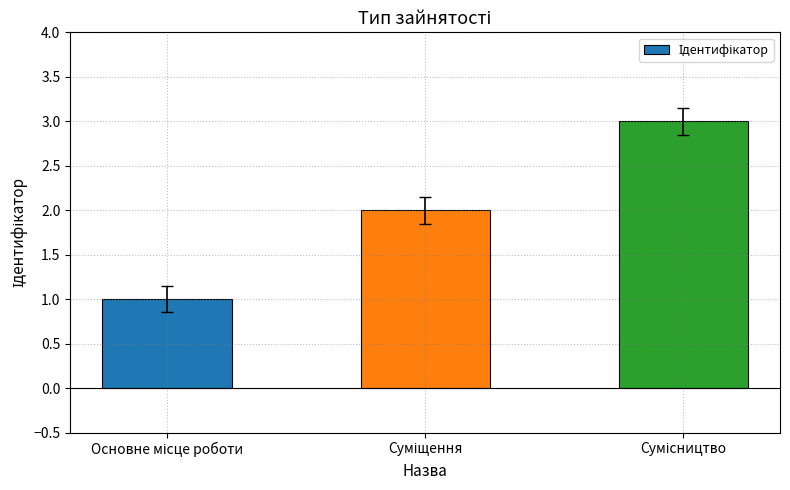

What is the maximum value shown in the chart?

3